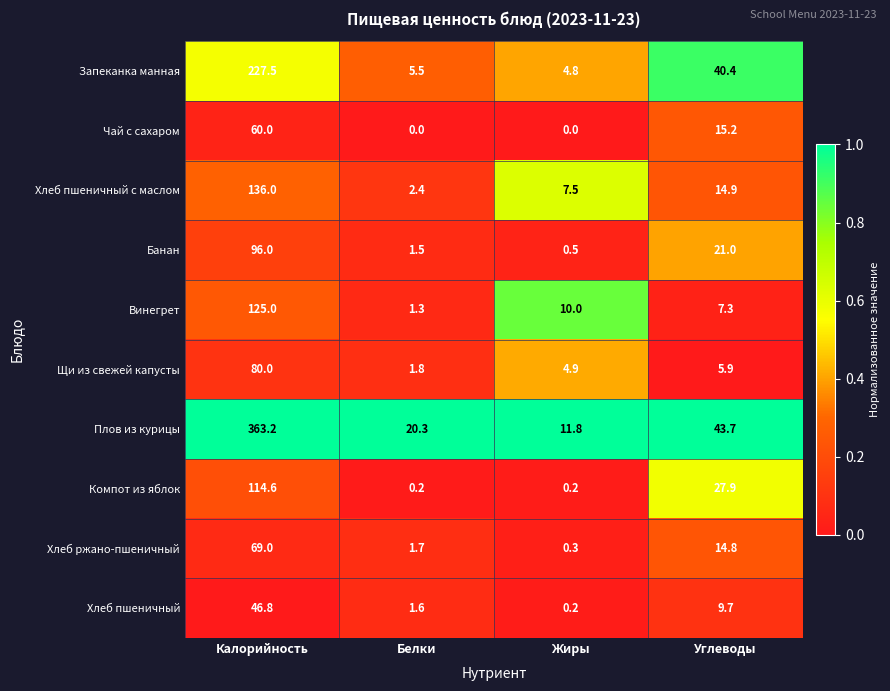

Where is Банан nearest to the value 48?

Углеводы